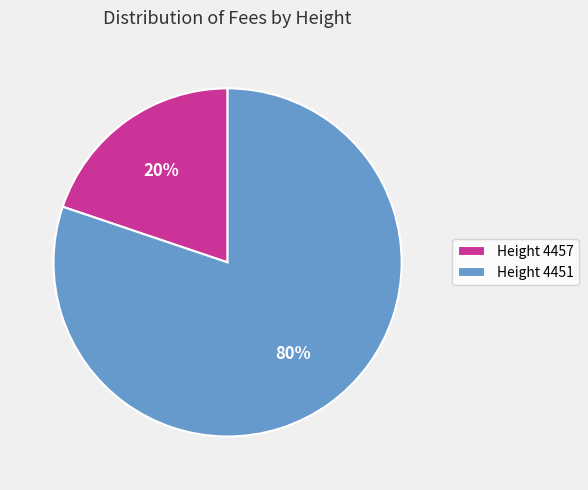

Which category has the biggest portion of the pie?

Height 4451